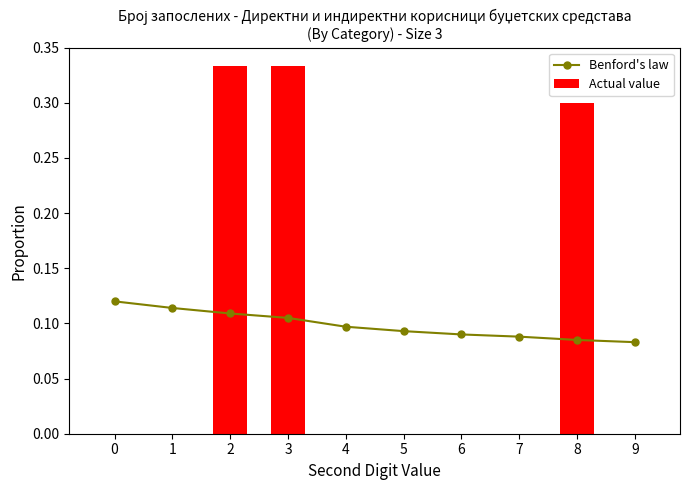

The Actual value series shows 0.2 at 9. True or false?

False